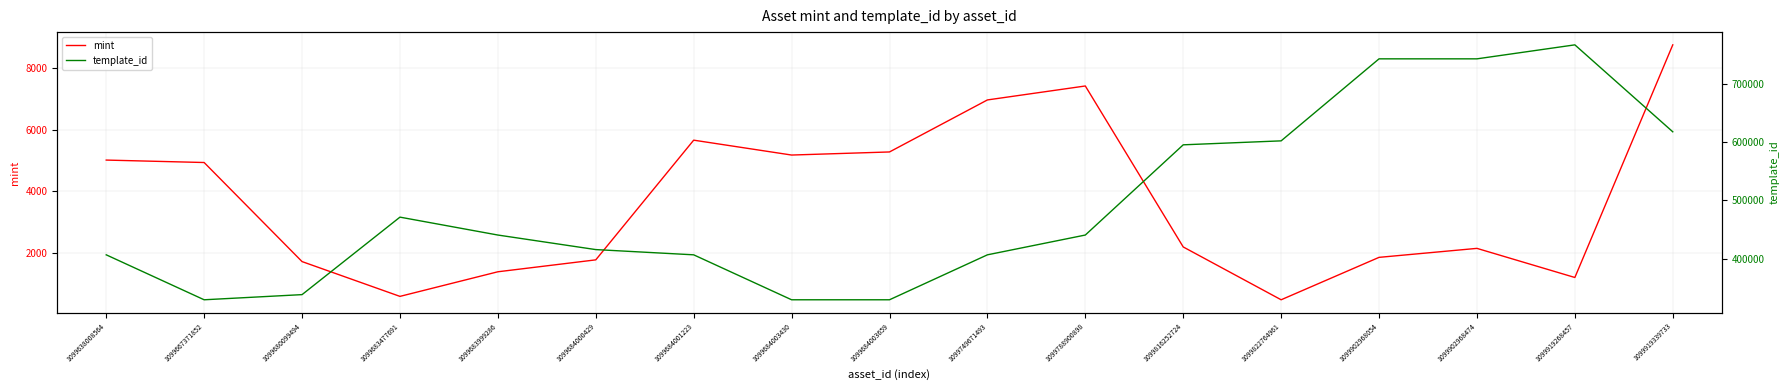

Is it true that mint equals 2700 at 1099684000429?

False